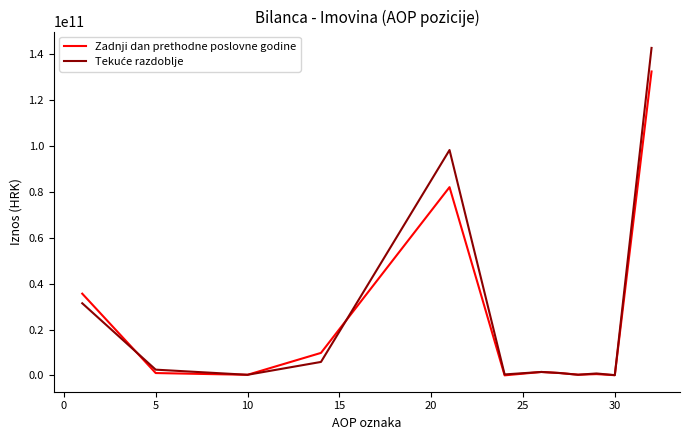

What is the maximum value shown in the chart?

142701559569